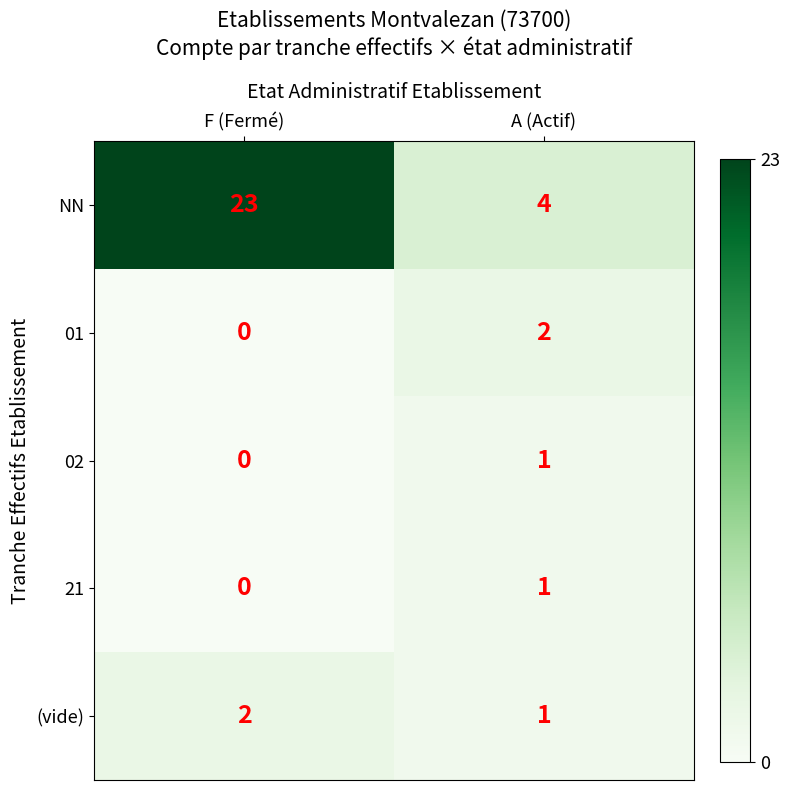

Which series changed the most between F (Fermé) and A (Actif)?

NN